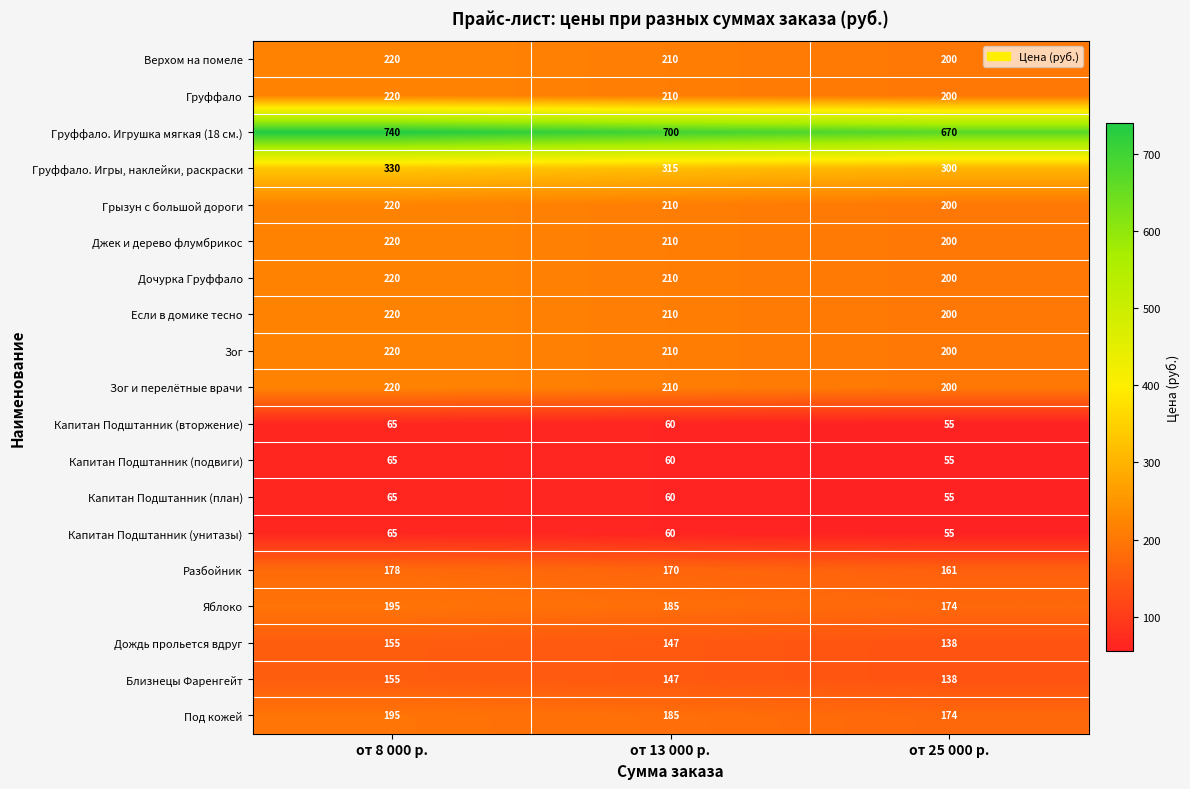

Is it true that Разбойник equals 178 at от 8 000 р.?

True